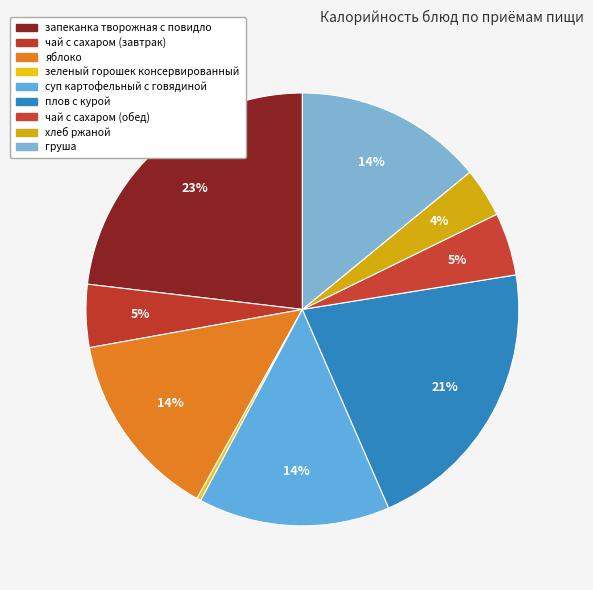

What is the largest slice in the pie chart?

запеканка творожная с повидло